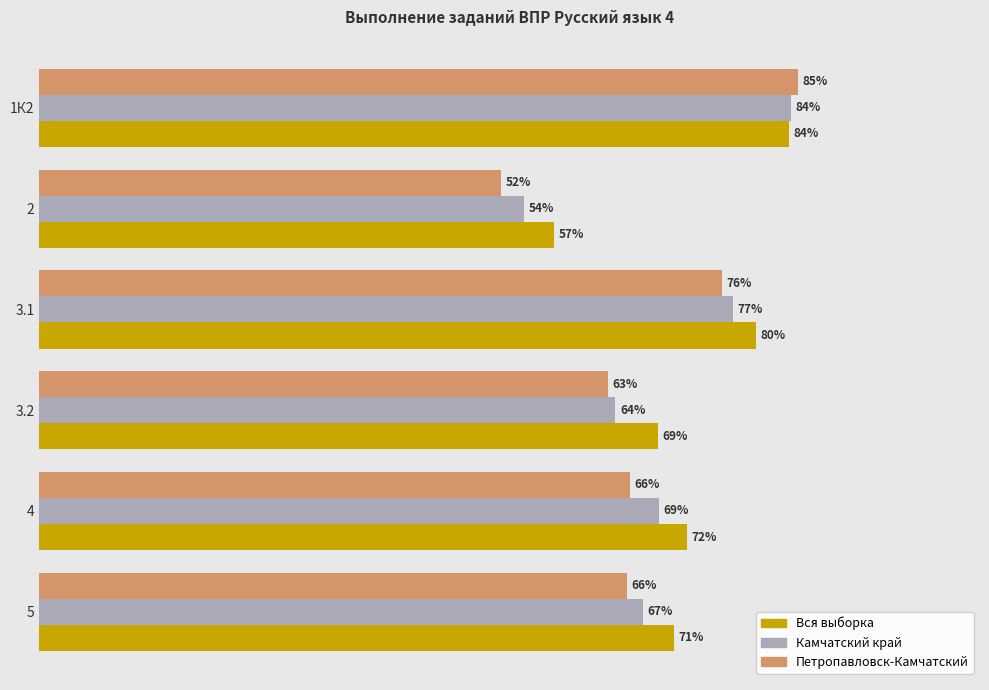

Rank the series by their average value, from highest to lowest.

Вся выборка, Камчатский край, Петропавловск-Камчатский